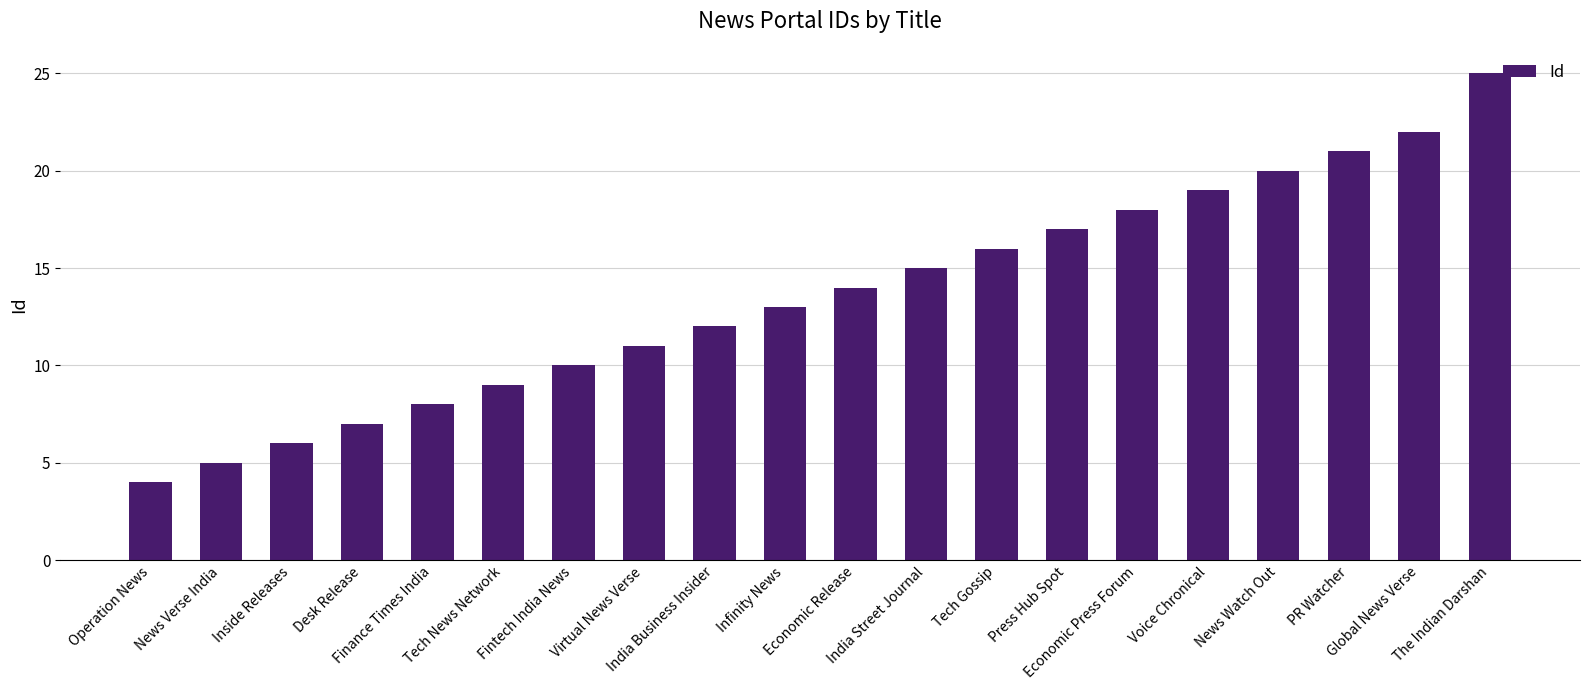

Does the chart contain stacked bars?

No